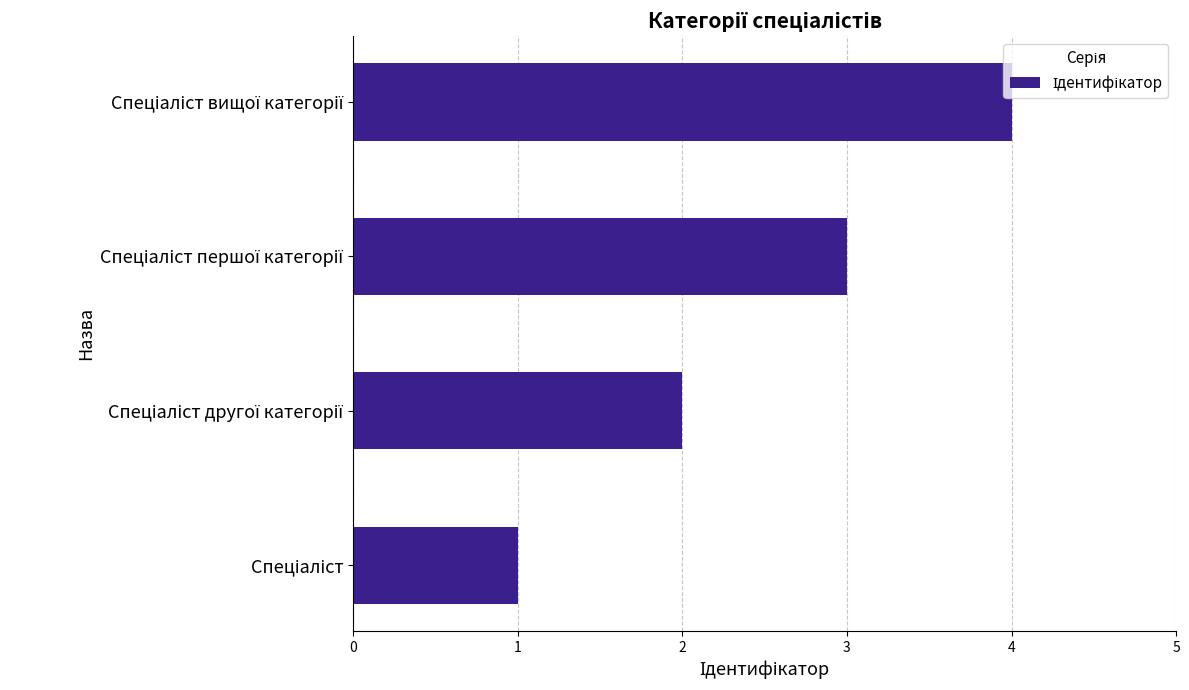

What is the sum of all values?

10